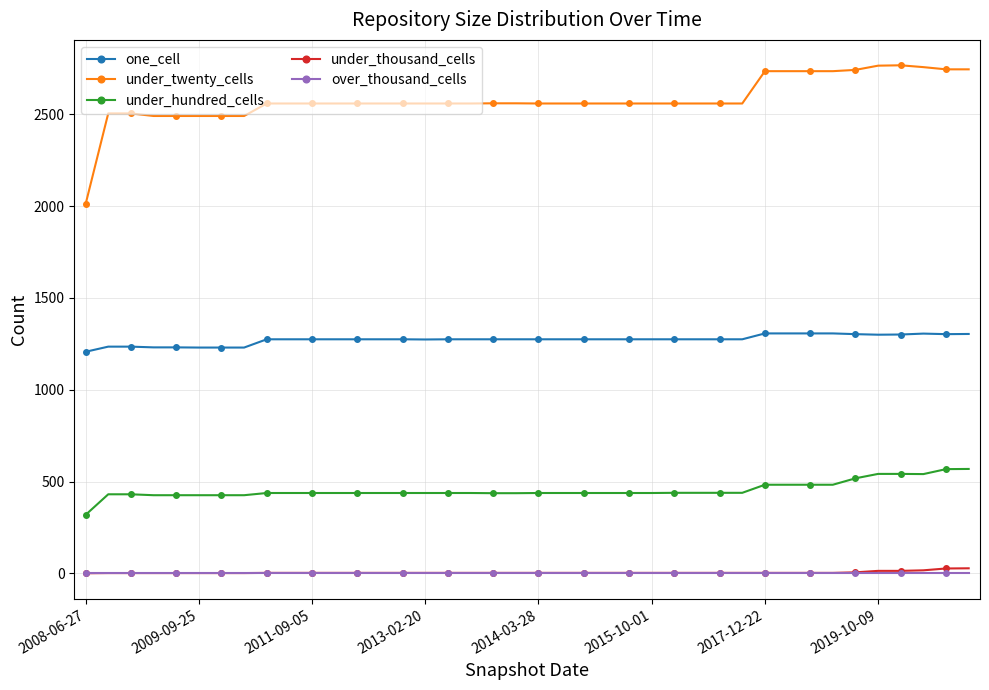

True or false: under_twenty_cells has more than 0 interior local peaks.

True